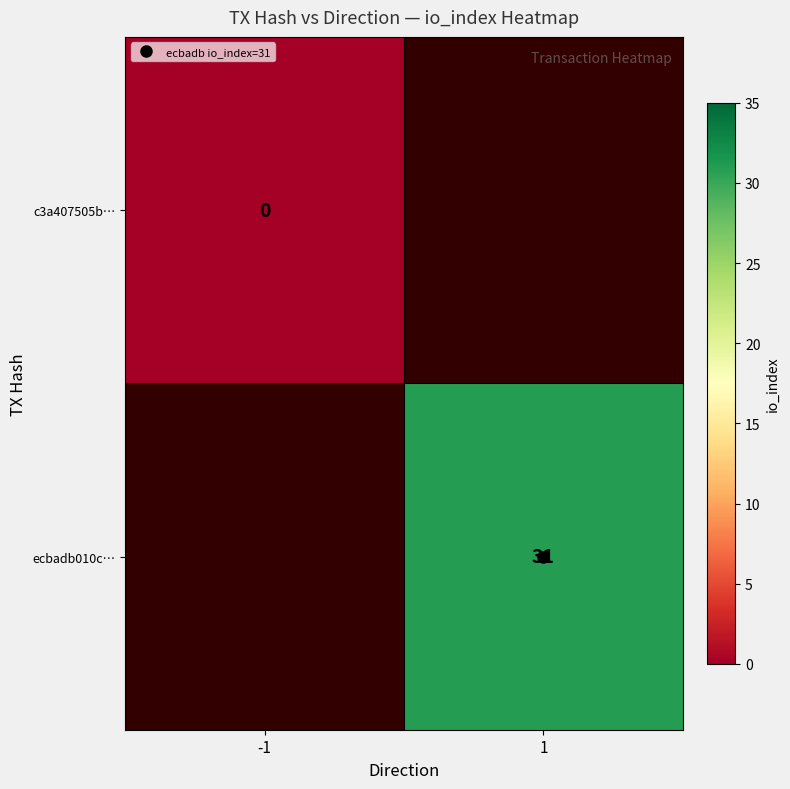

At which label is c3a407505b… closest to 0?

-1